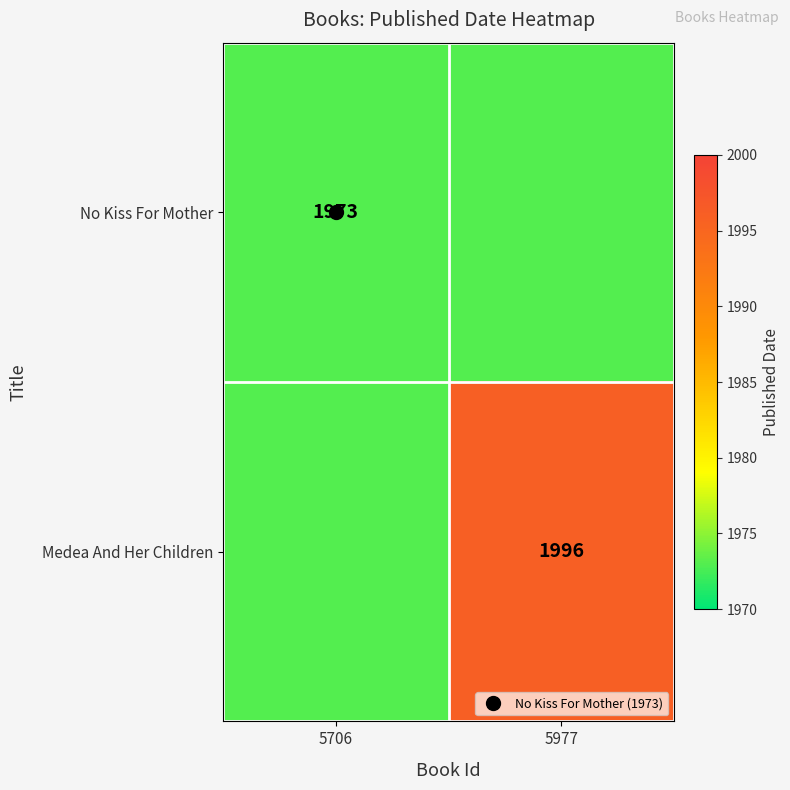

What is the approximate value of Medea And Her Children at 5706?

1973